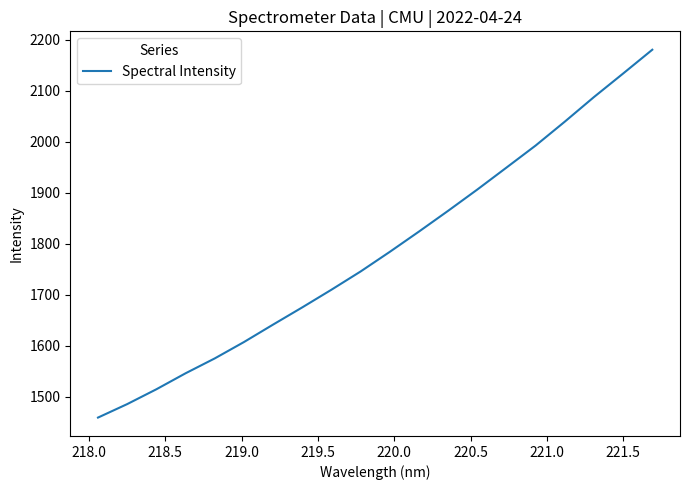

How many lines are shown in the chart?

1